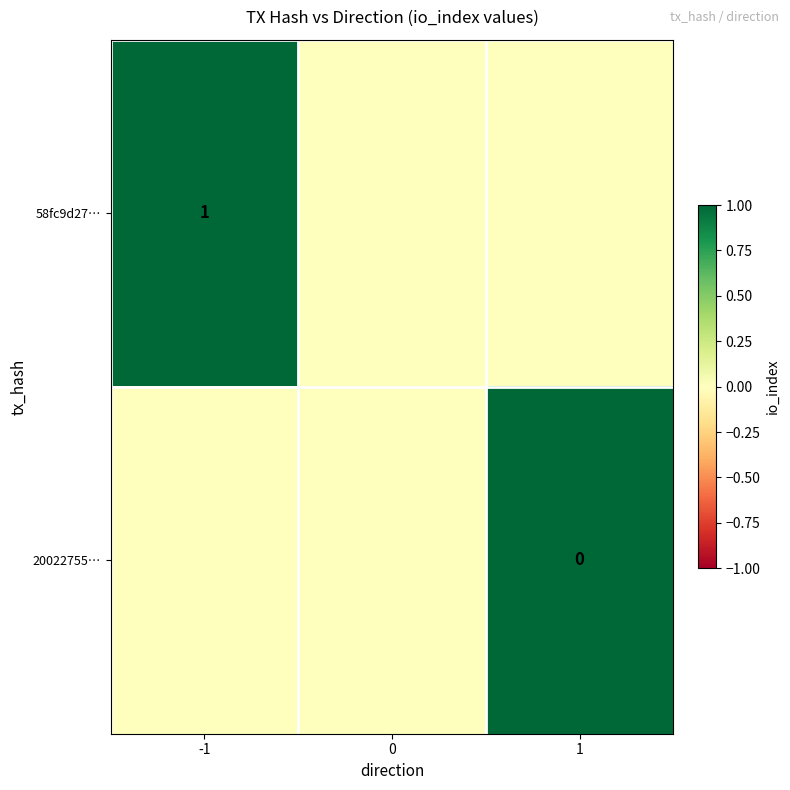

Is the value of 58fc9d27… at -1 greater than the value of 20022755… at 1?

Yes